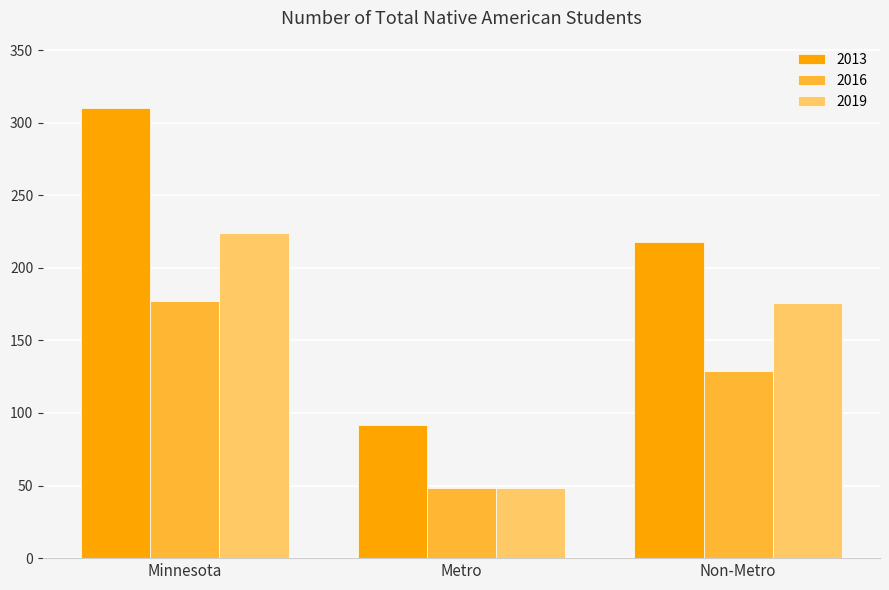

What is the smallest value displayed?

48